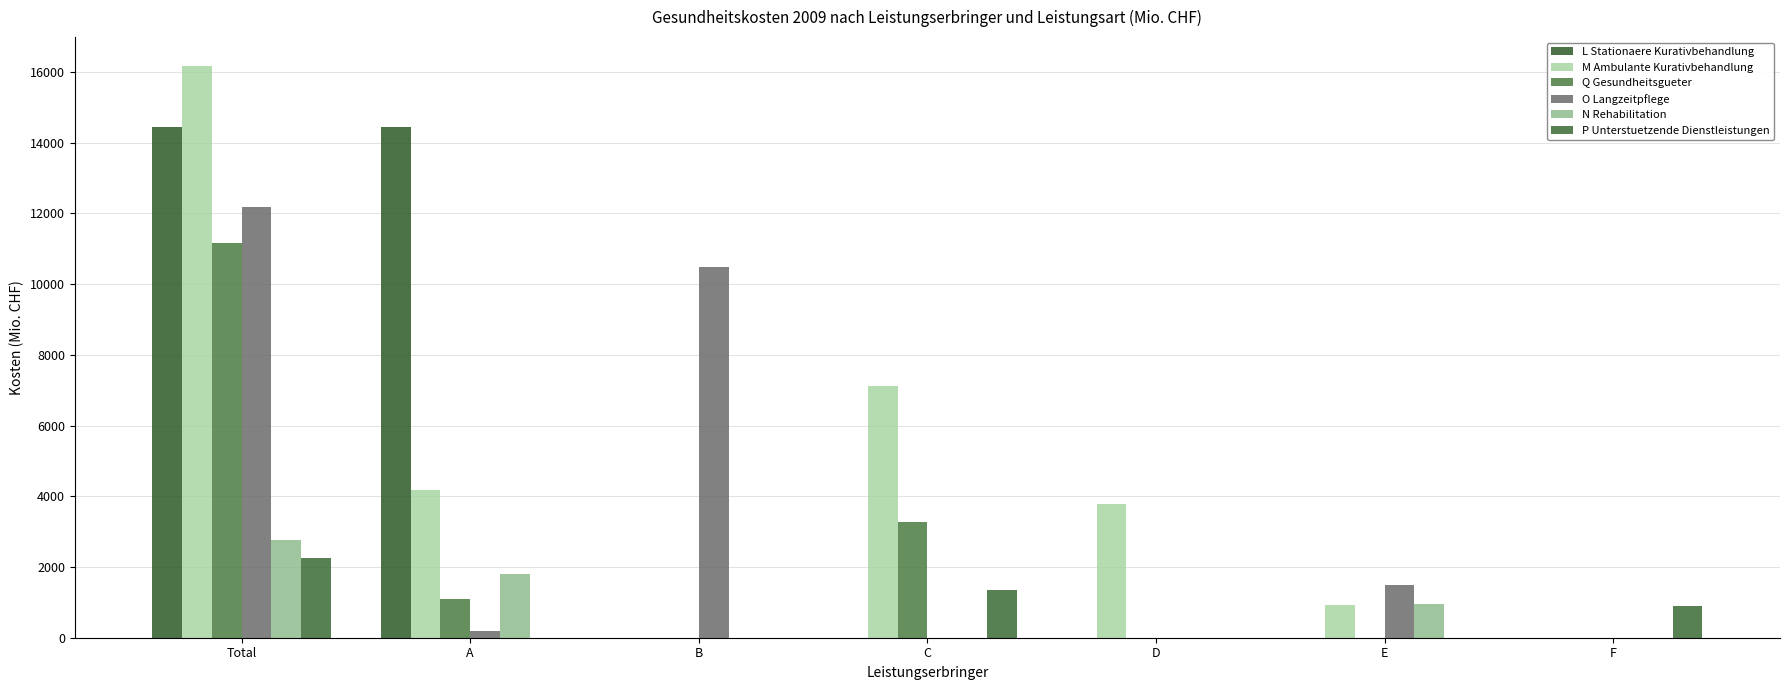

What is the highest value of the M Ambulante Kurativbehandlung series?

16178.1